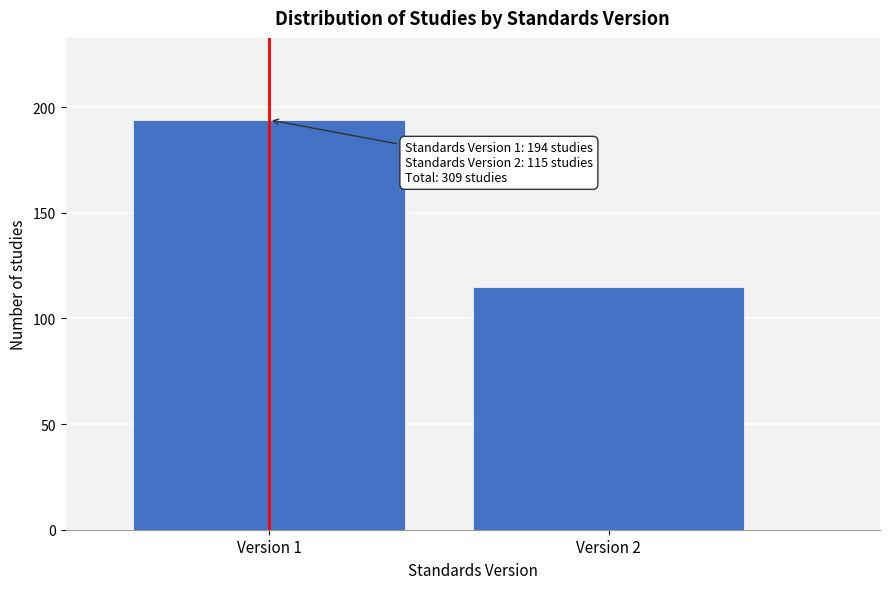

Reading left to right, what are all the values shown in this chart?

Version 1=194	Version 2=115